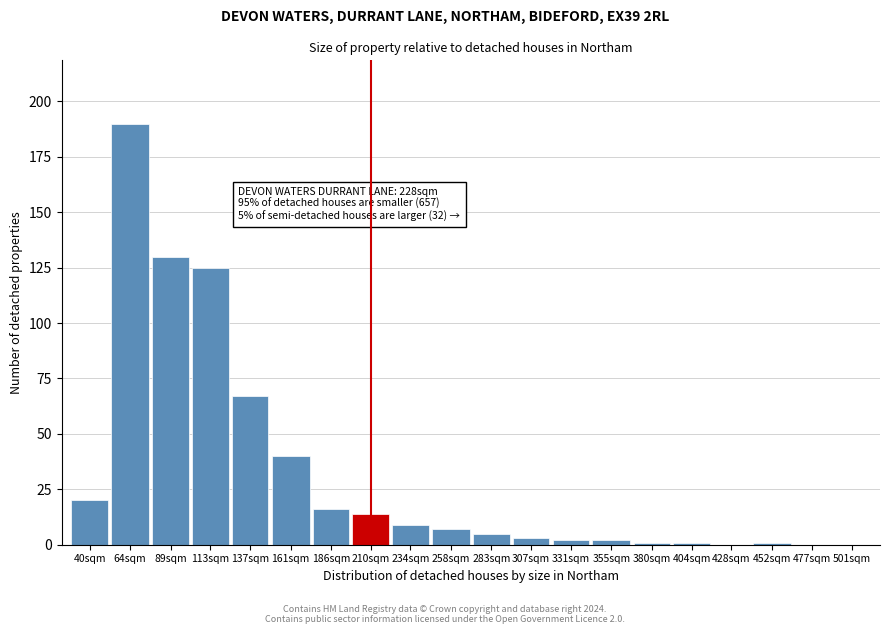

Reading left to right, extract all data points from this chart.

40sqm=20	64sqm=190	89sqm=130	113sqm=125	137sqm=67	161sqm=40	186sqm=16	210sqm=14	234sqm=9	258sqm=7	283sqm=5	307sqm=3	331sqm=2	355sqm=2	380sqm=1	404sqm=1	428sqm=0	452sqm=1	477sqm=0	501sqm=0